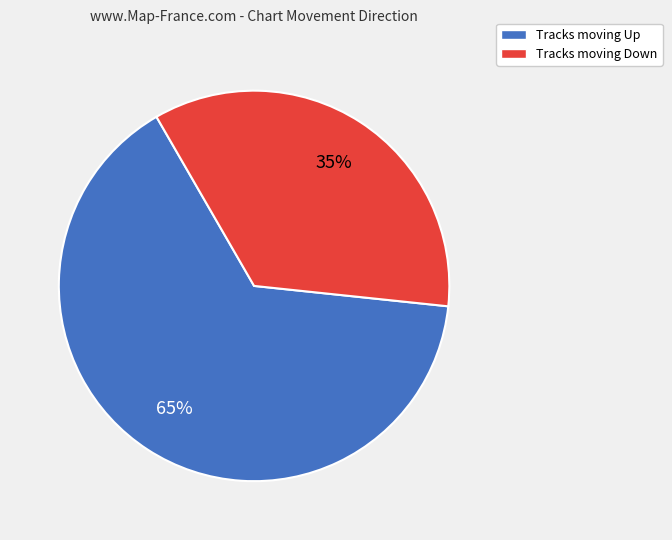

Is there a majority slice in this chart?

Yes